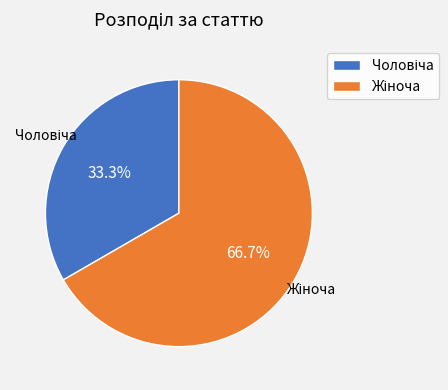

Which category has the biggest portion of the pie?

Жіноча